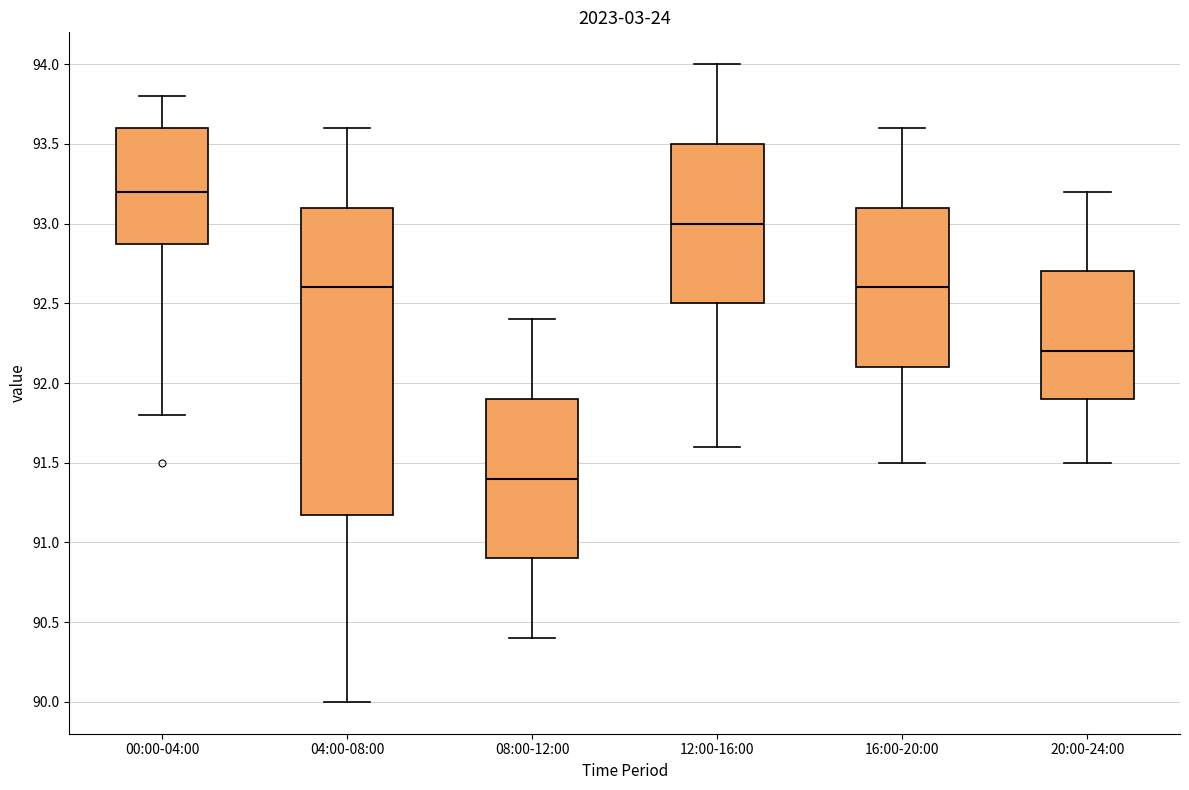

Reading left to right, read every box against the y-axis: the position of its median line, the range the box covers, and the ends of its whiskers. The values are not printed on the chart, so give them approximately, as read against the axis.

00:00-04:00: median 93.2, box 92.9 to 93.6, whiskers 91.8 to 93.8
04:00-08:00: median 92.6, box 91.2 to 93.1, whiskers 90.0 to 93.6
08:00-12:00: median 91.4, box 90.9 to 91.9, whiskers 90.4 to 92.4
12:00-16:00: median 93.0, box 92.5 to 93.5, whiskers 91.6 to 94.0
16:00-20:00: median 92.6, box 92.1 to 93.1, whiskers 91.5 to 93.6
20:00-24:00: median 92.2, box 91.9 to 92.7, whiskers 91.5 to 93.2